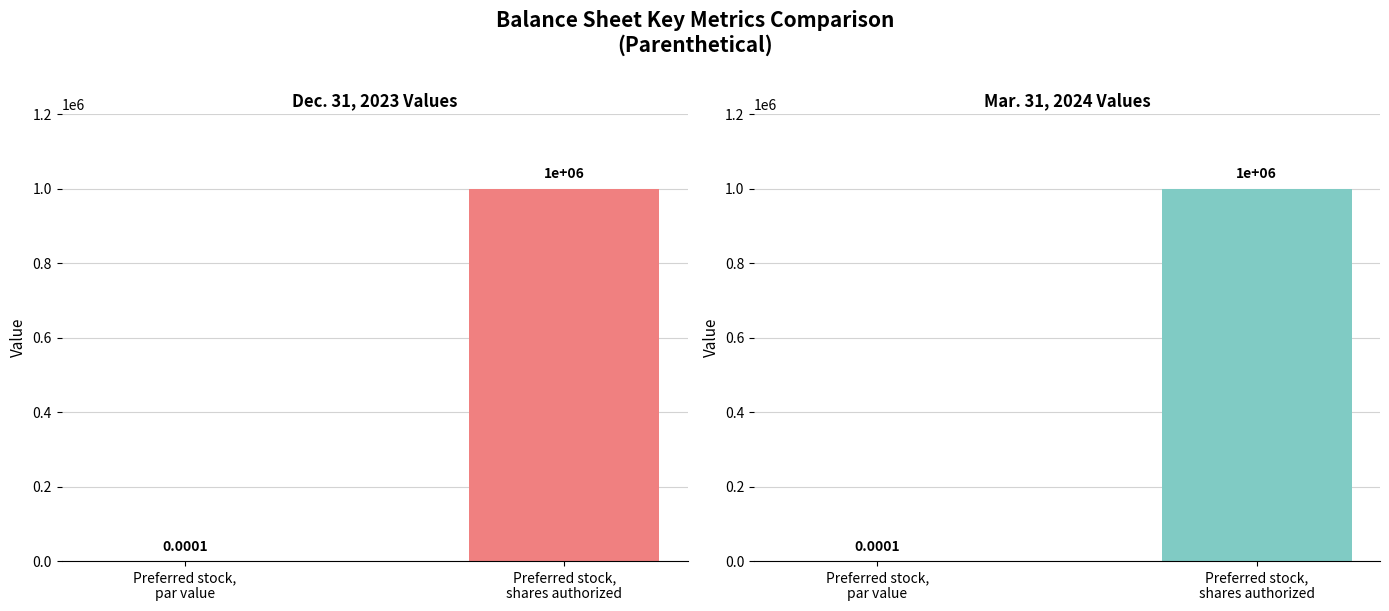

How many data points does each series have?

2